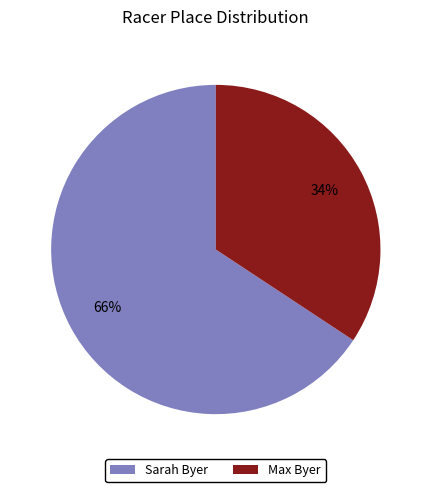

The Sarah Byer slice represents 58% of the pie. True or false?

False